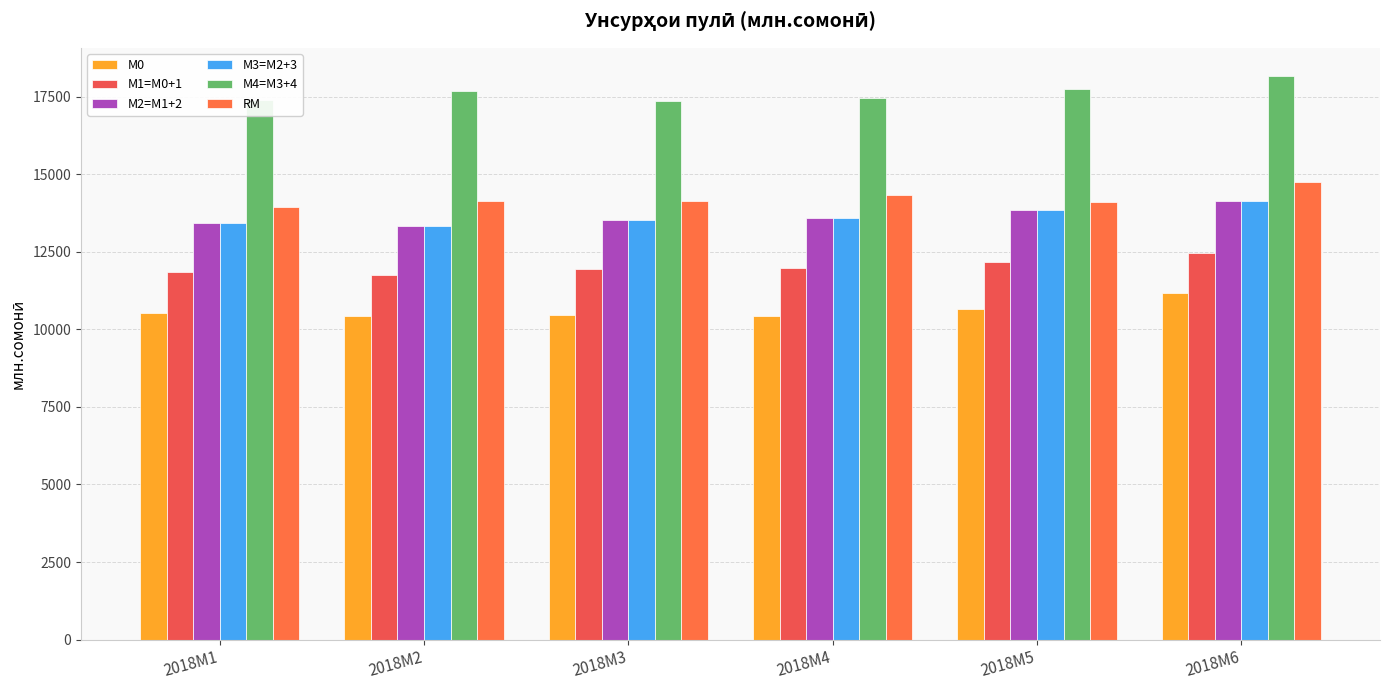

Is it true that М4=M3+4 equals 17742.3 at 2018M5?

True